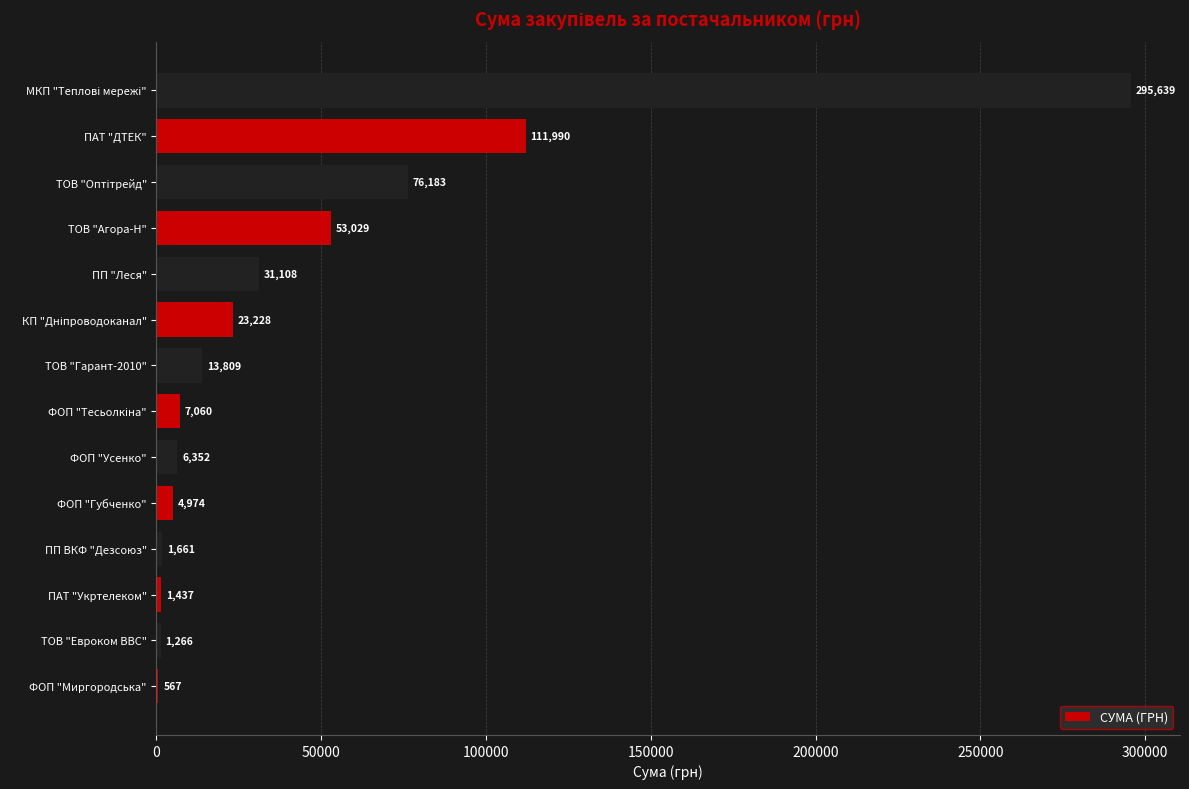

The chart shows a value of 31107.5 at ПП "Леся". True or false?

True